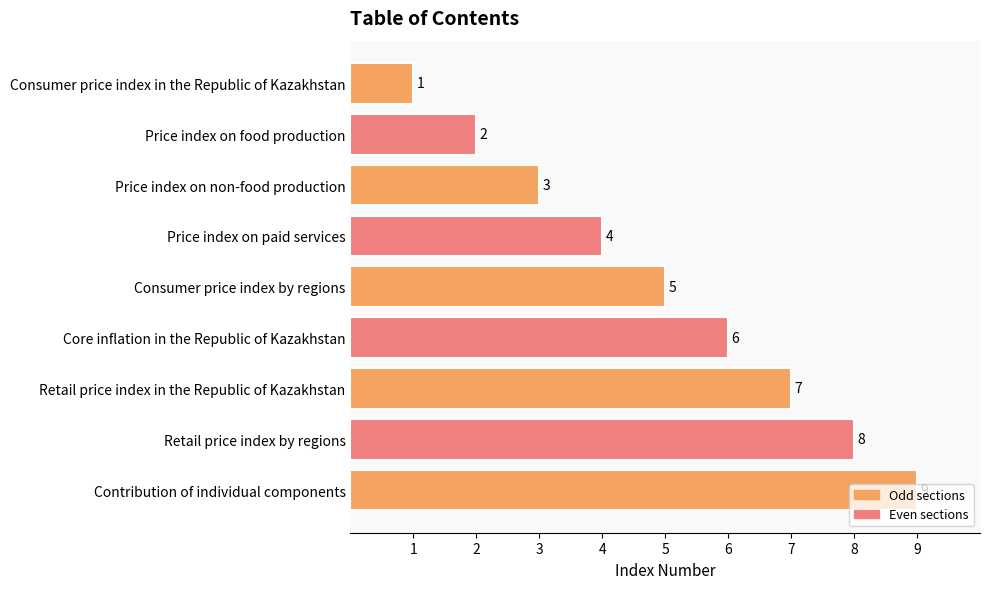

Rank the categories by value from lowest to highest.

Consumer price index in the Republic of Kazakhstan, Price index on food production, Price index on non-food production, Price index on paid services, Consumer price index by regions, Core inflation in the Republic of Kazakhstan, Retail price index in the Republic of Kazakhstan, Retail price index by regions, Contribution of individual components